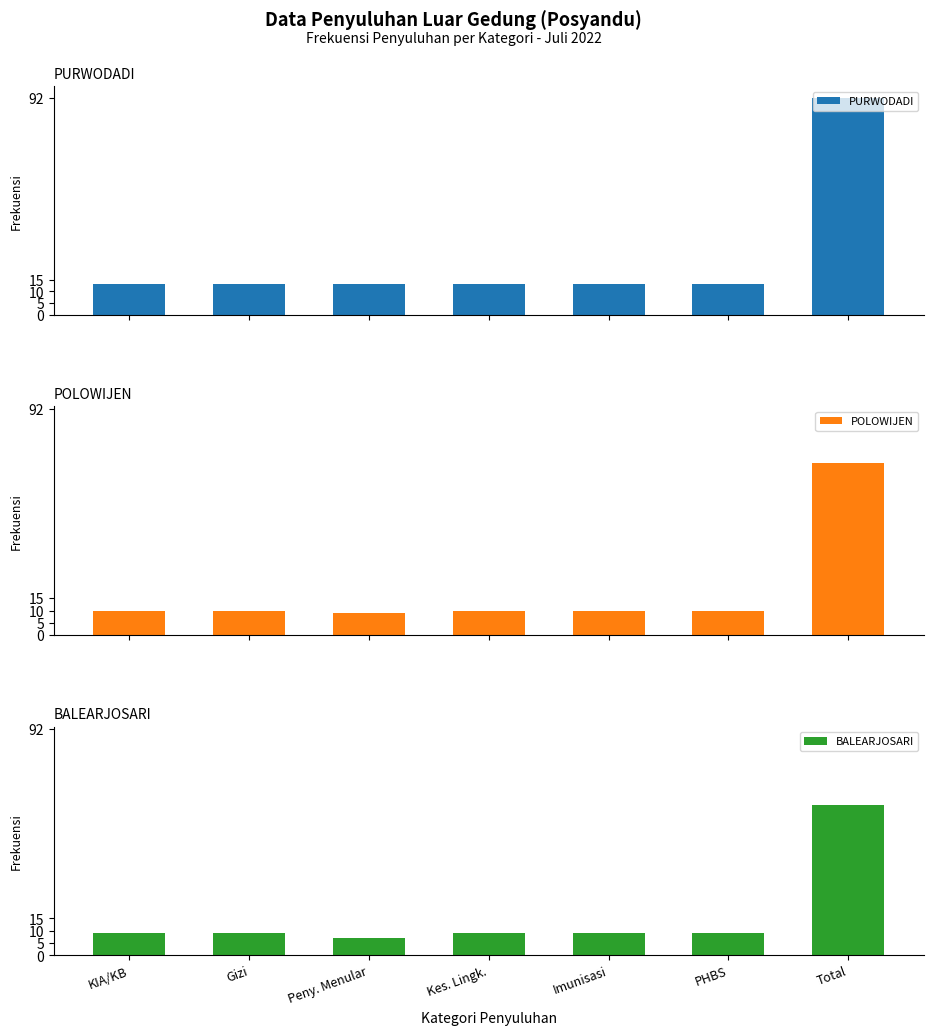

Reading left to right, what are all the values shown in this chart?

PURWODADI: 13	13	13	13	13	13	92
POLOWIJEN: 10	10	9	10	10	10	70
BALEARJOSARI: 9	9	7	9	9	9	61